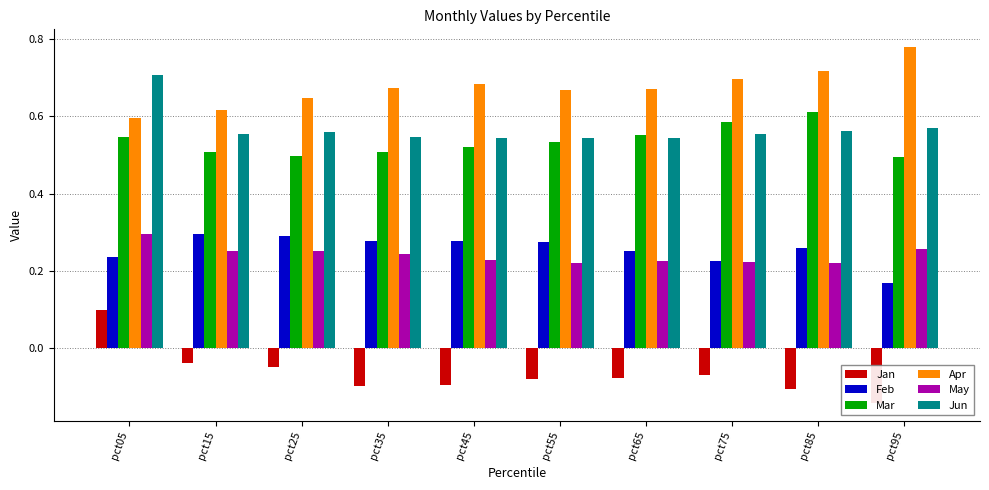

Between pct05 and pct75, which series saw the biggest shift?

Jan